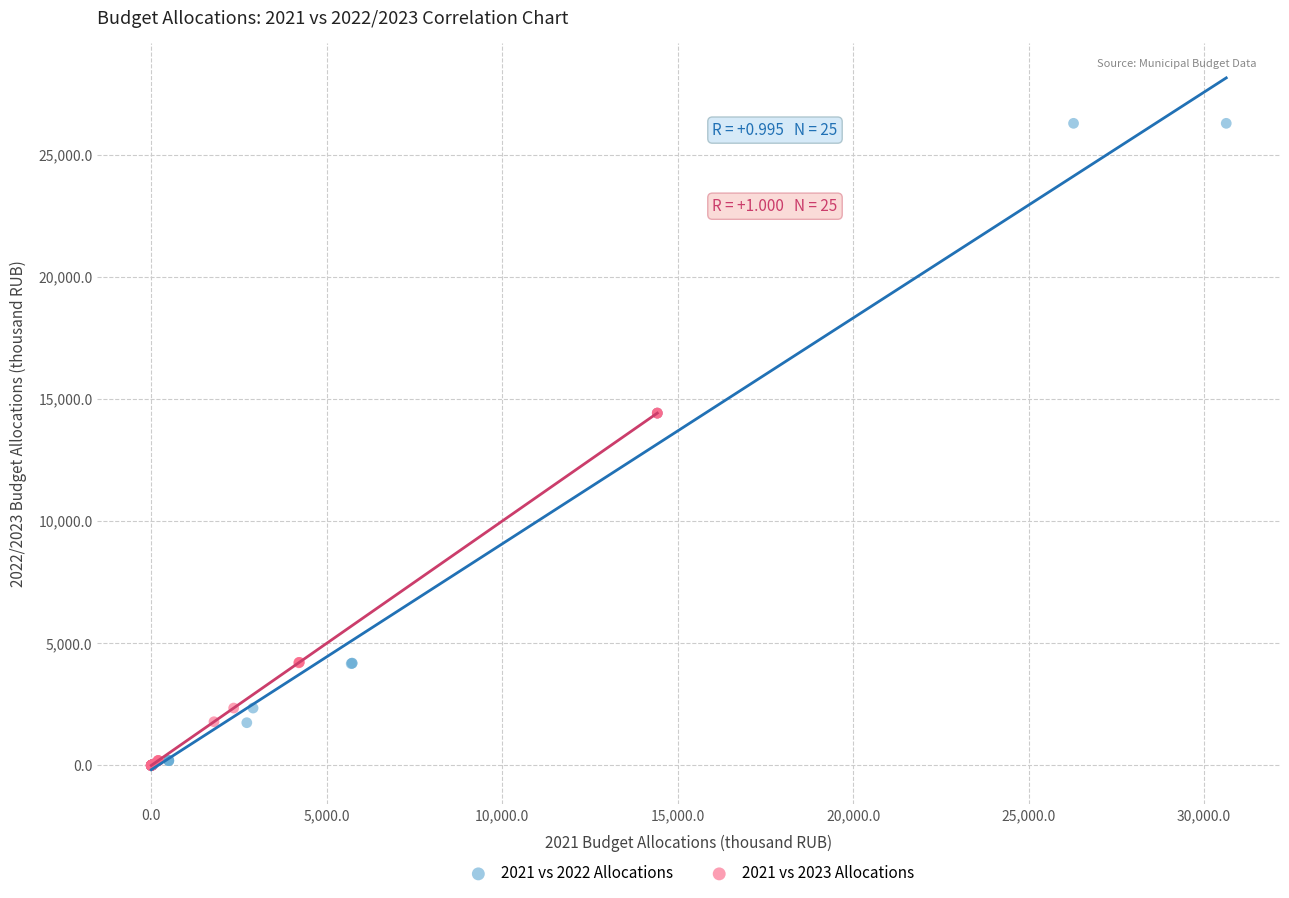

What are all the series names shown in the legend?

2021 vs 2022 Allocations, 2021 vs 2023 Allocations